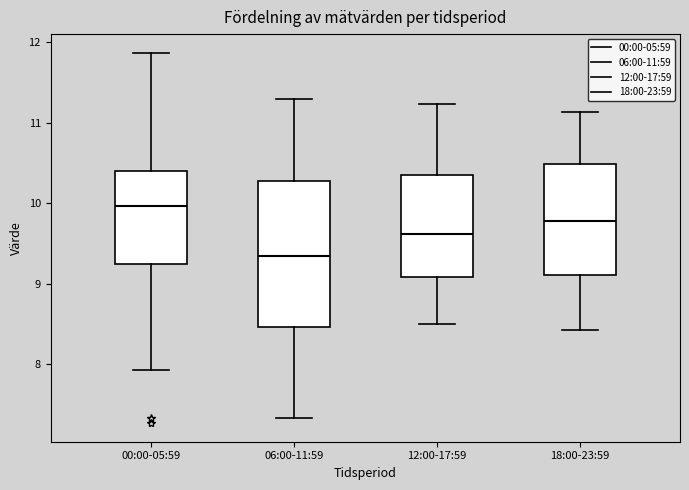

Reading left to right, read every box against the y-axis: the position of its median line, the range the box covers, and the ends of its whiskers. The values are not printed on the chart, so give them approximately, as read against the axis.

00:00-05:59: median 10.0, box 9.2 to 10.4, whiskers 7.9 to 11.9
06:00-11:59: median 9.4, box 8.5 to 10.3, whiskers 7.3 to 11.3
12:00-17:59: median 9.6, box 9.1 to 10.4, whiskers 8.5 to 11.2
18:00-23:59: median 9.8, box 9.1 to 10.5, whiskers 8.4 to 11.1